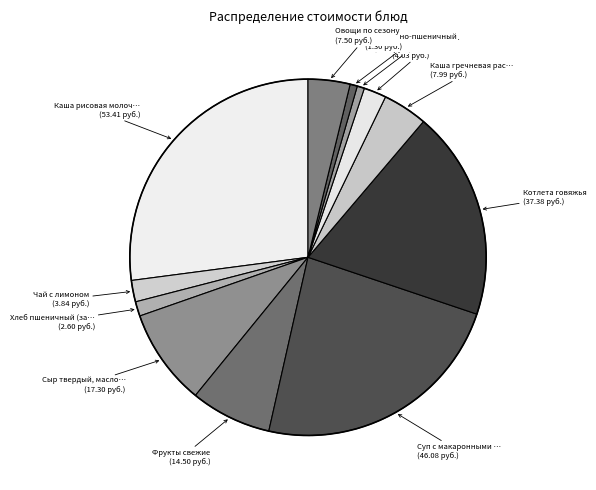

Is there any slice that represents more than half of the pie?

No